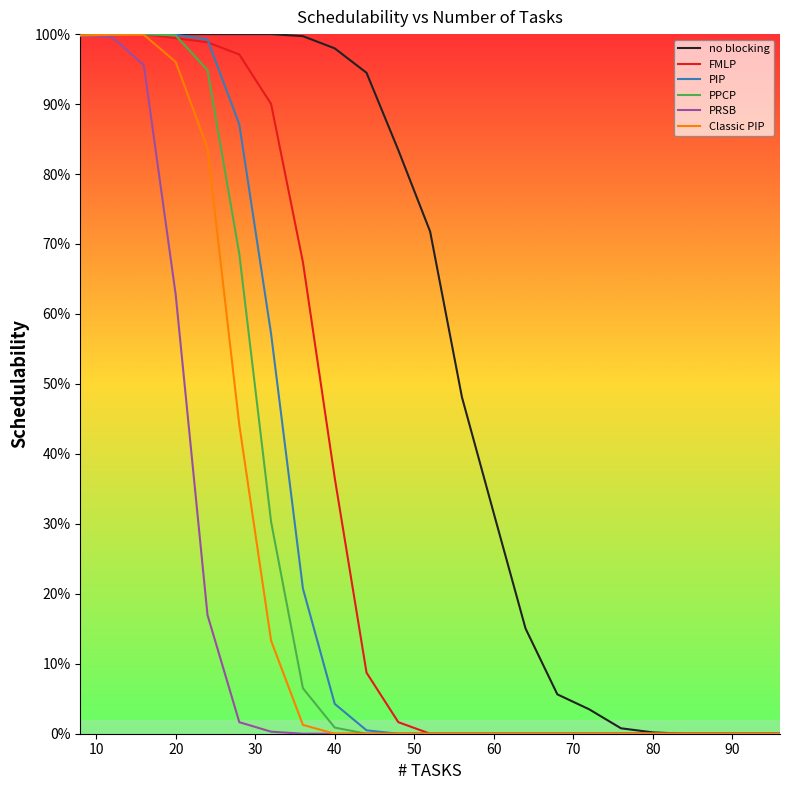

True or false: PIP has more than 1 points higher than both neighbors.

False